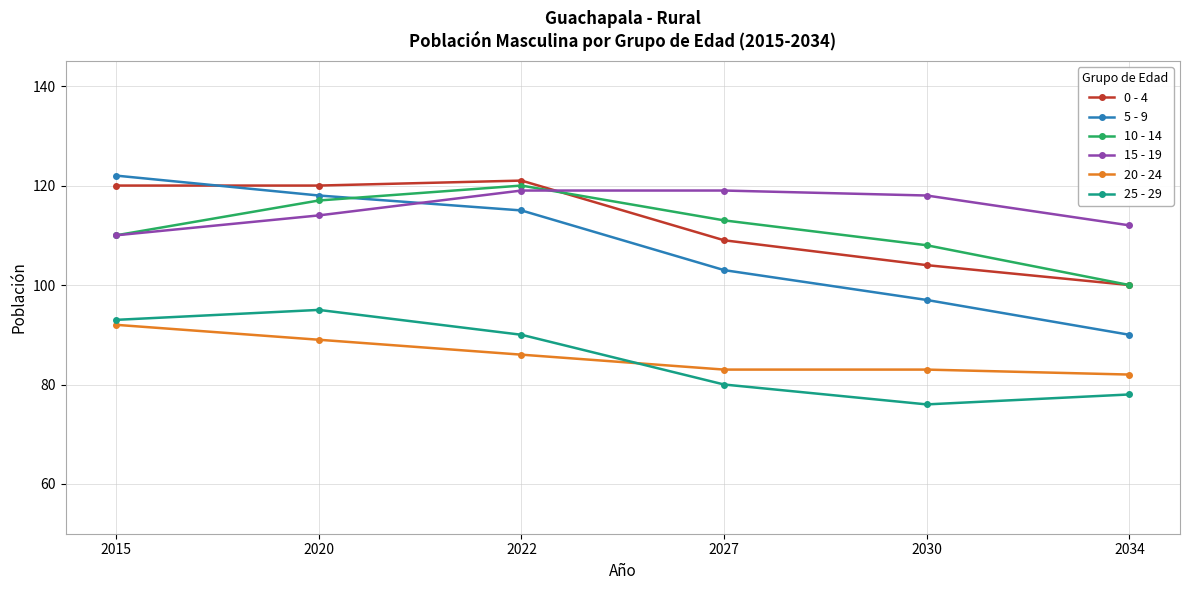

What is the sum of all 0 - 4 values?

674